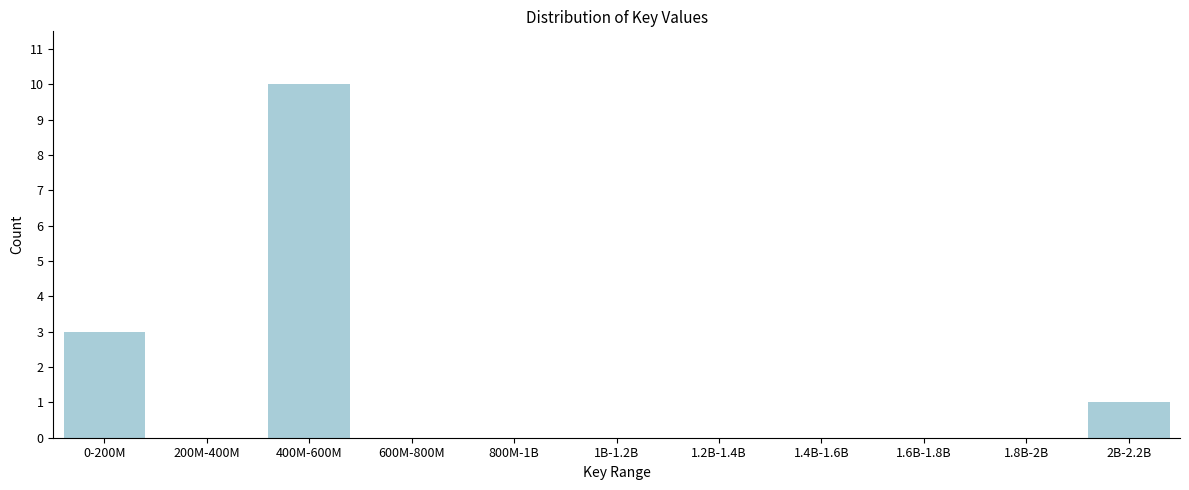

Reading left to right, extract all data points from this chart.

0-200M=3	200M-400M=0	400M-600M=10	600M-800M=0	800M-1B=0	1B-1.2B=0	1.2B-1.4B=0	1.4B-1.6B=0	1.6B-1.8B=0	1.8B-2B=0	2B-2.2B=1